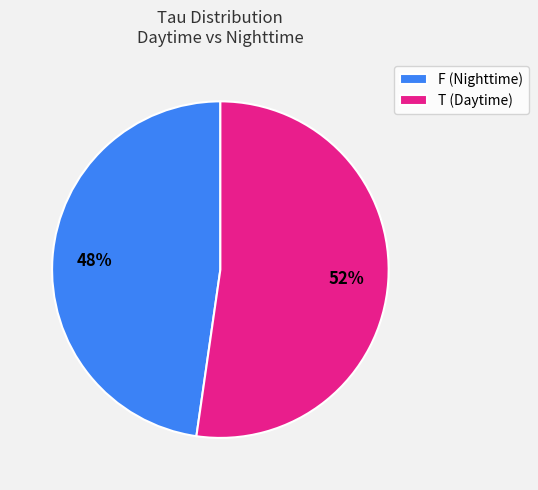

Is it true that T (Daytime) is 47% of the pie?

False